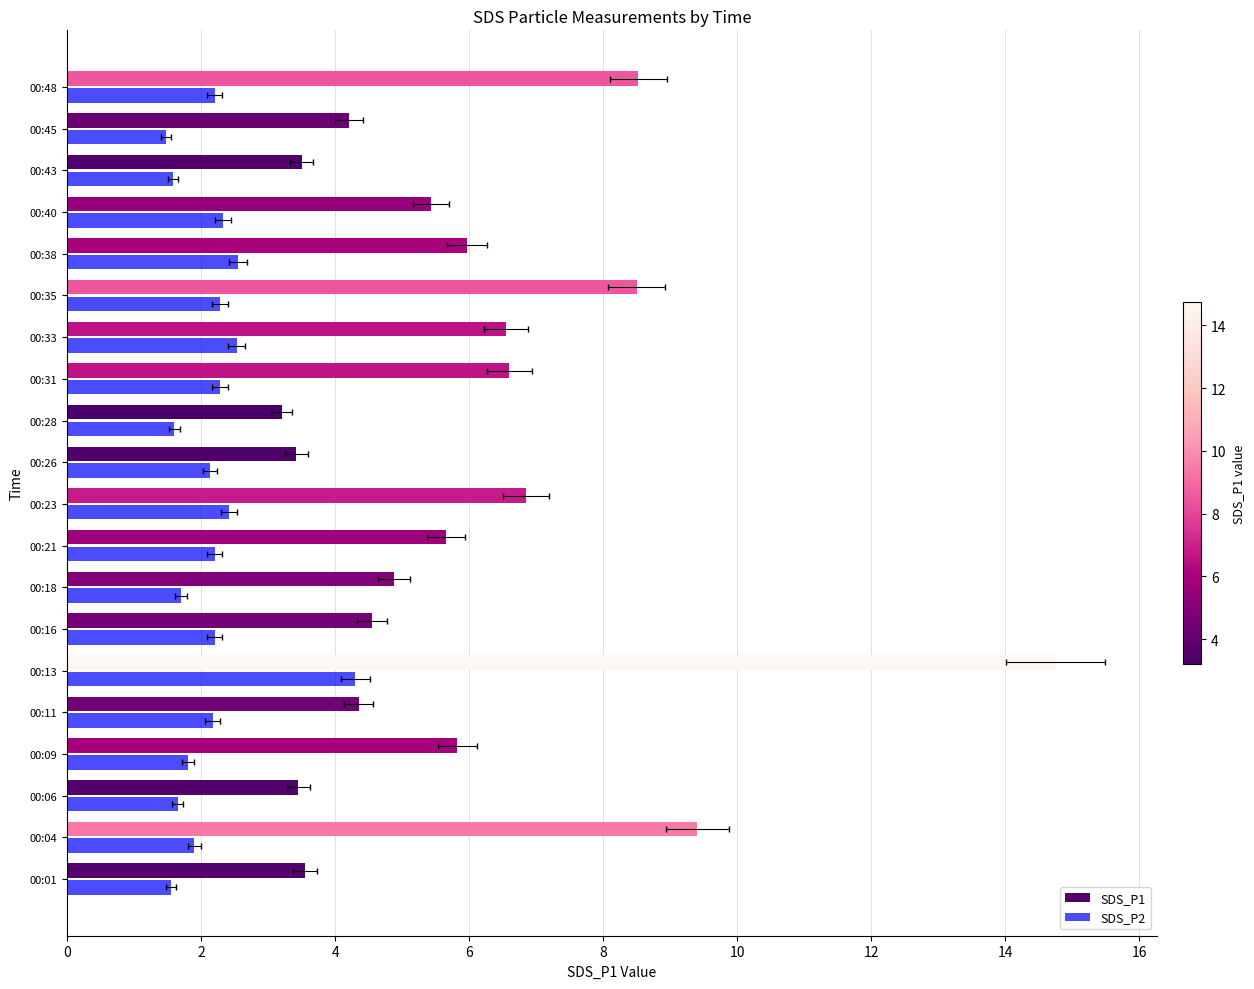

Reading left to right, what are all the values shown in this chart?

SDS_P1: 3.5	9.4	3.5	5.8	4.3	14.8	4.5	4.9	5.7	6.8	3.4	3.2	6.6	6.5	8.5	6.0	5.4	3.5	4.2	8.5
SDS_P2: 1.6	1.9	1.6	1.8	2.2	4.3	2.2	1.7	2.2	2.4	2.1	1.6	2.3	2.5	2.3	2.5	2.3	1.6	1.5	2.2